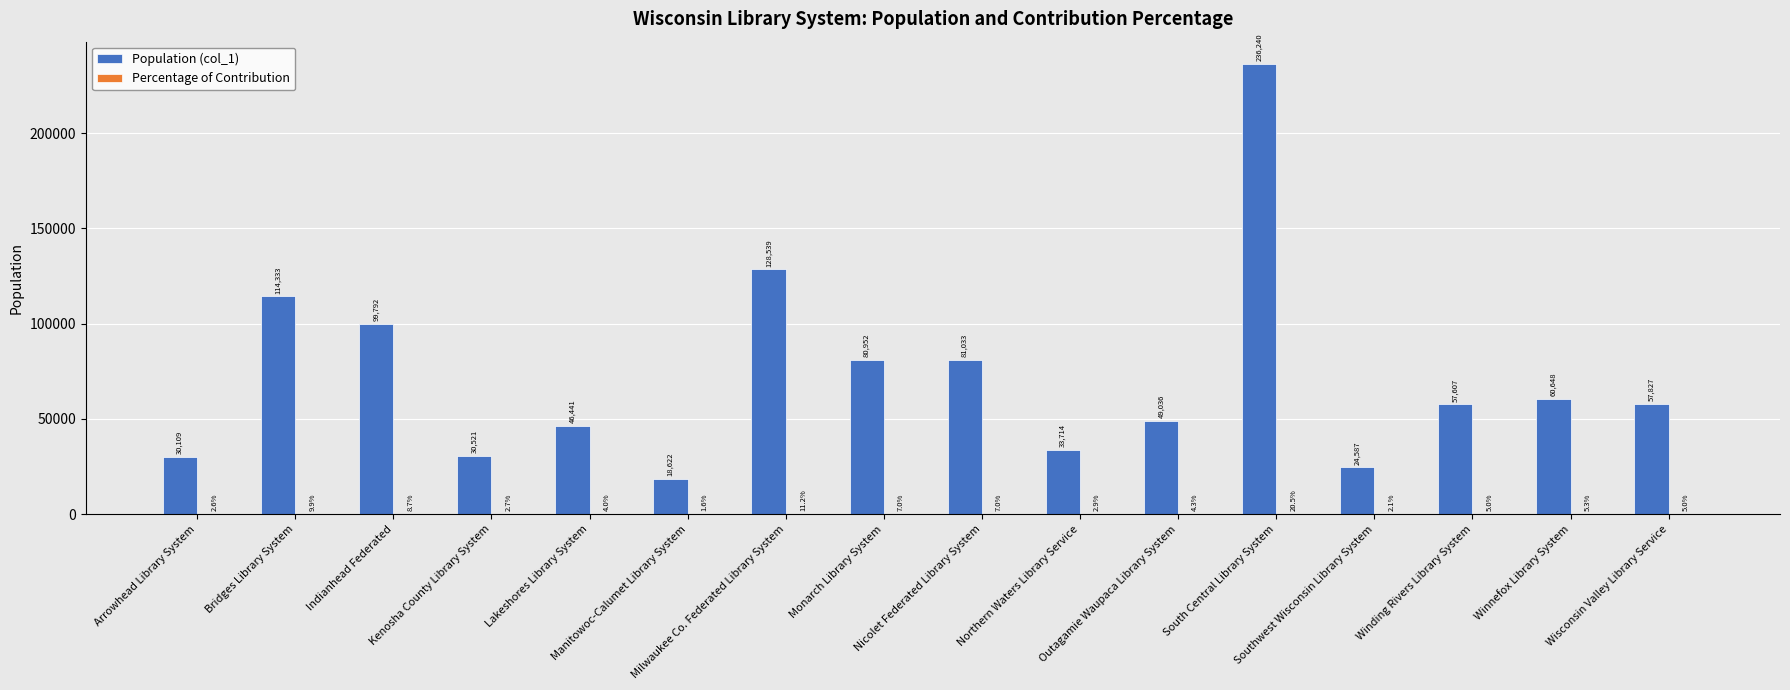

Which series has the largest total across all categories?

Population (col_1)